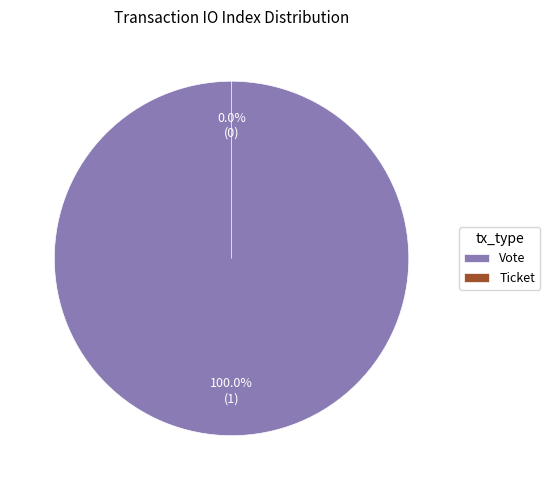

What is the smallest slice in the pie chart?

Ticket